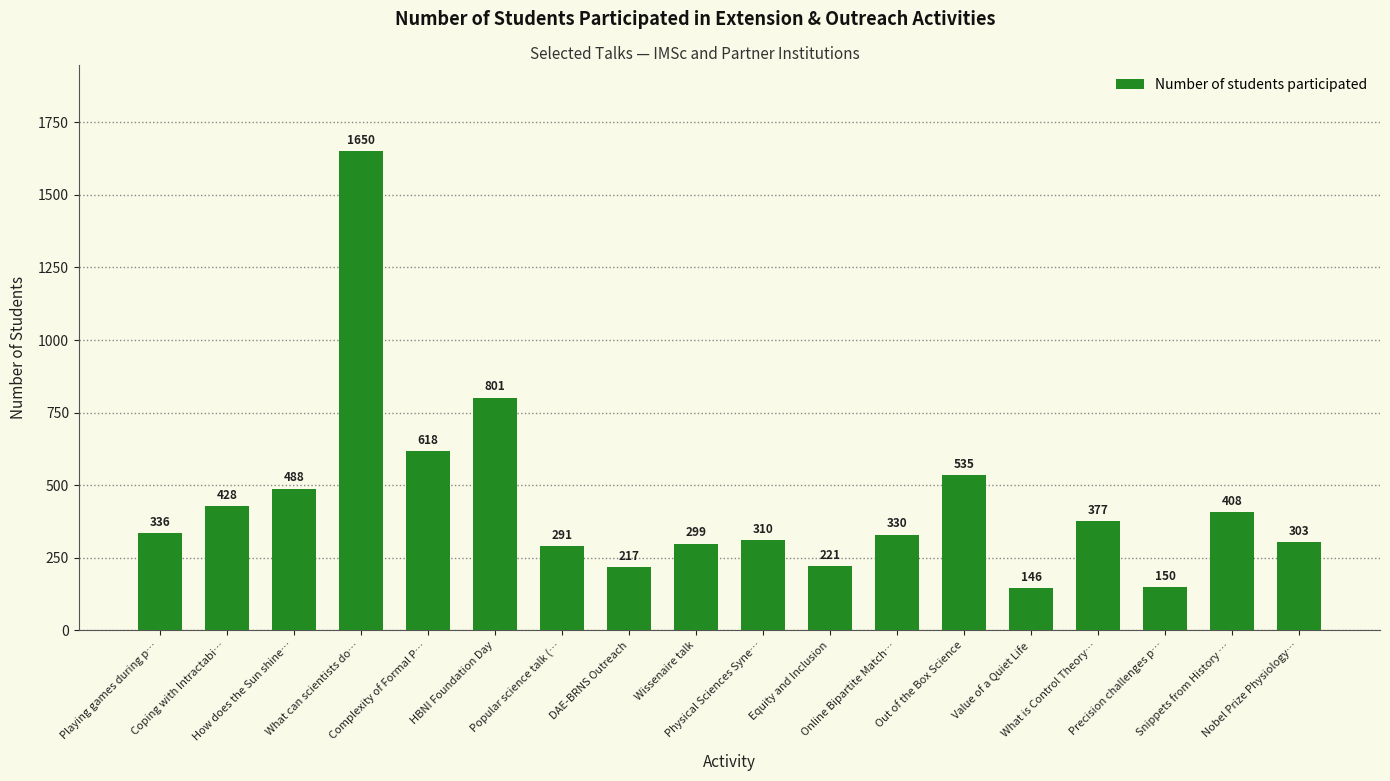

Is it true that the value at Online Bipartite Match… is 80?

False